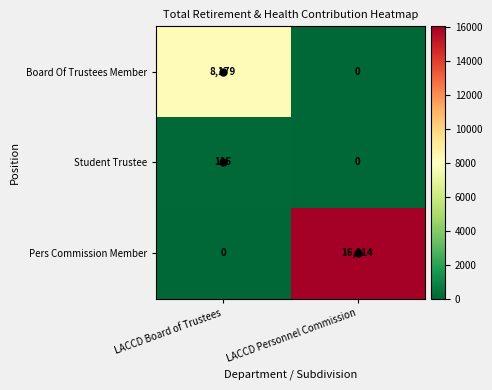

What is the approximate value of Student Trustee at LACCD Board of Trustees, to the nearest 50?

100